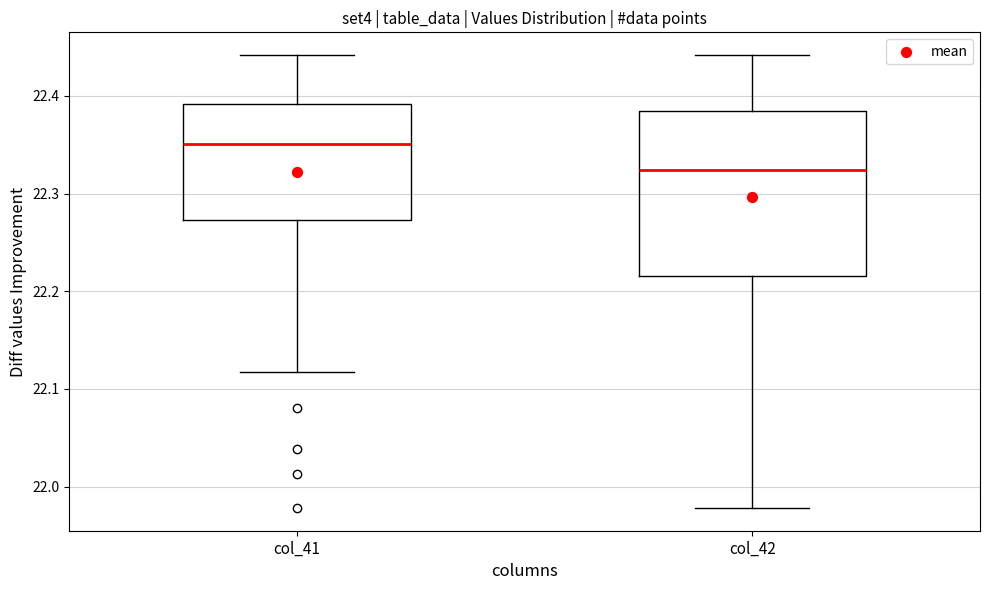

Which box has the lowest median line?

col_42